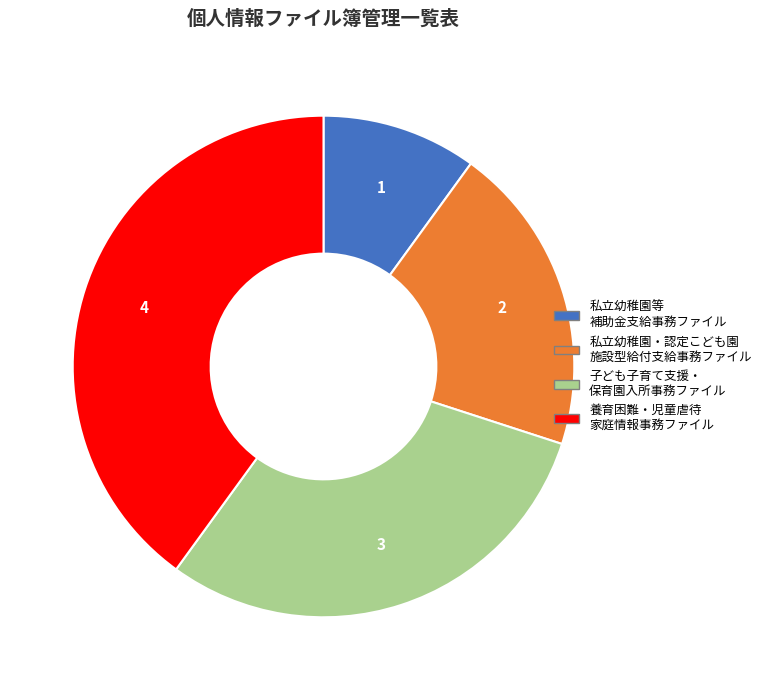

Does any single category account for the majority?

No